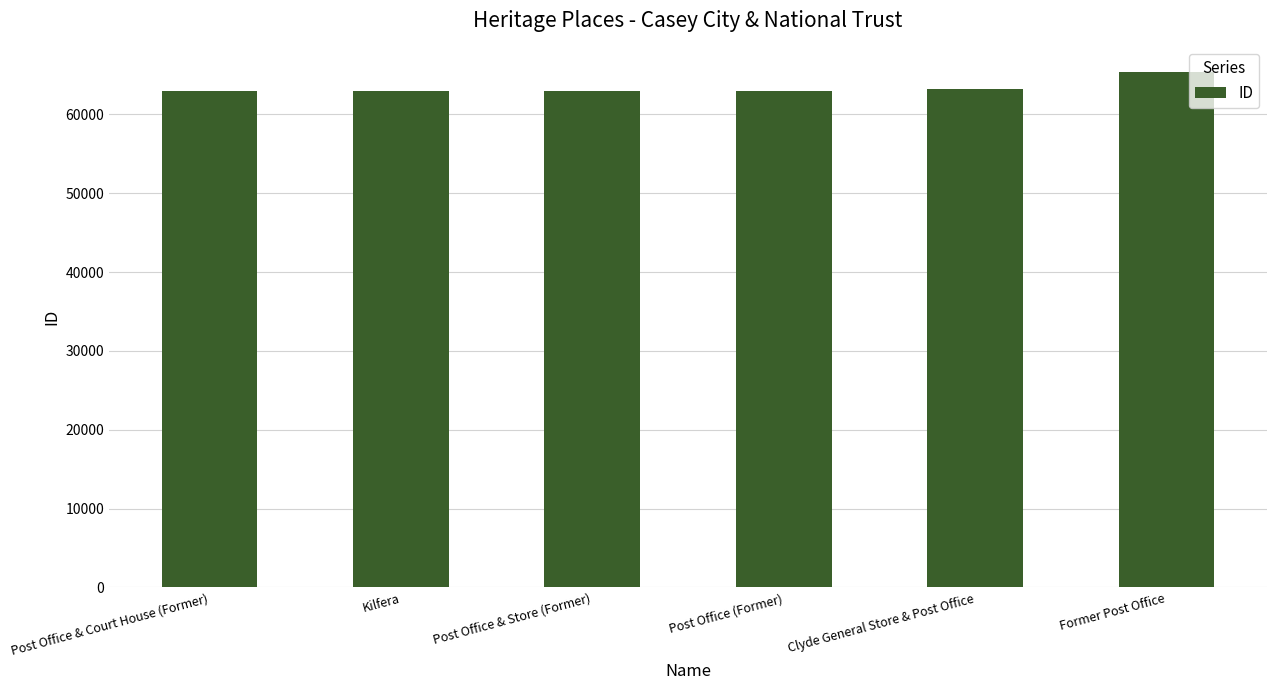

What is the approximate value at Post Office (Former), to the nearest 100?

62900